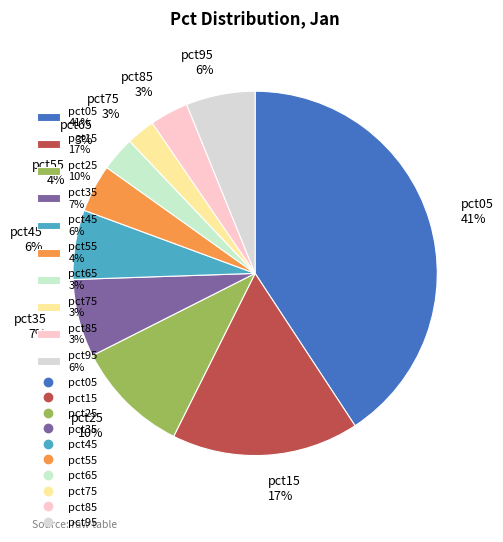

How many segments does this pie chart have?

10